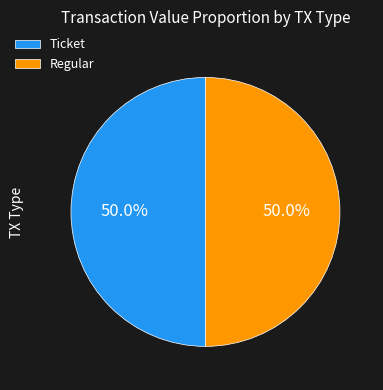

What percentage is NOT represented by Ticket?

50.0%